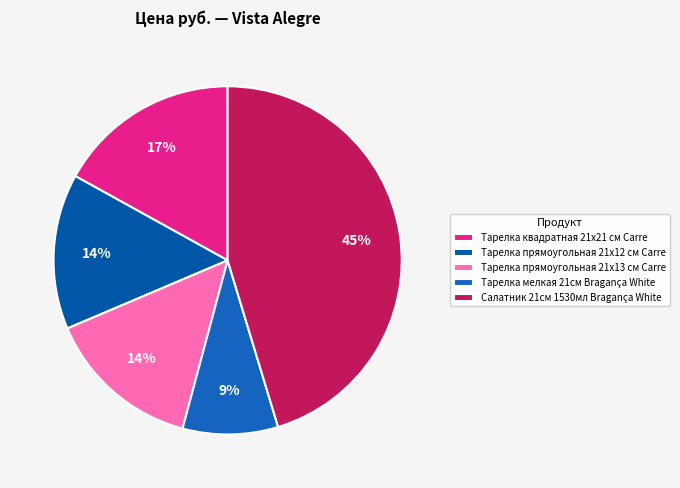

Does any single category account for the majority?

No